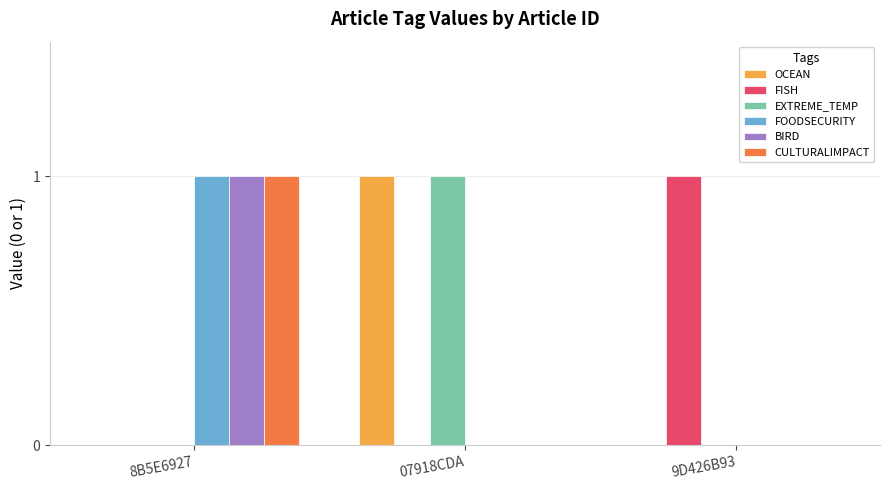

Is it true that BIRD equals 1 at 8B5E6927?

True